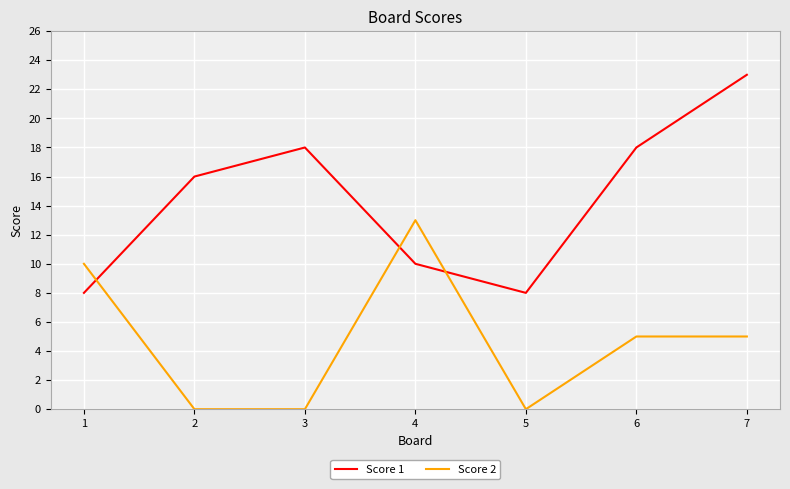

Reading right to left, what are all the values shown in this chart?

Score 1: 23	18	8	10	18	16	8
Score 2: 5	5	0	13	0	0	10